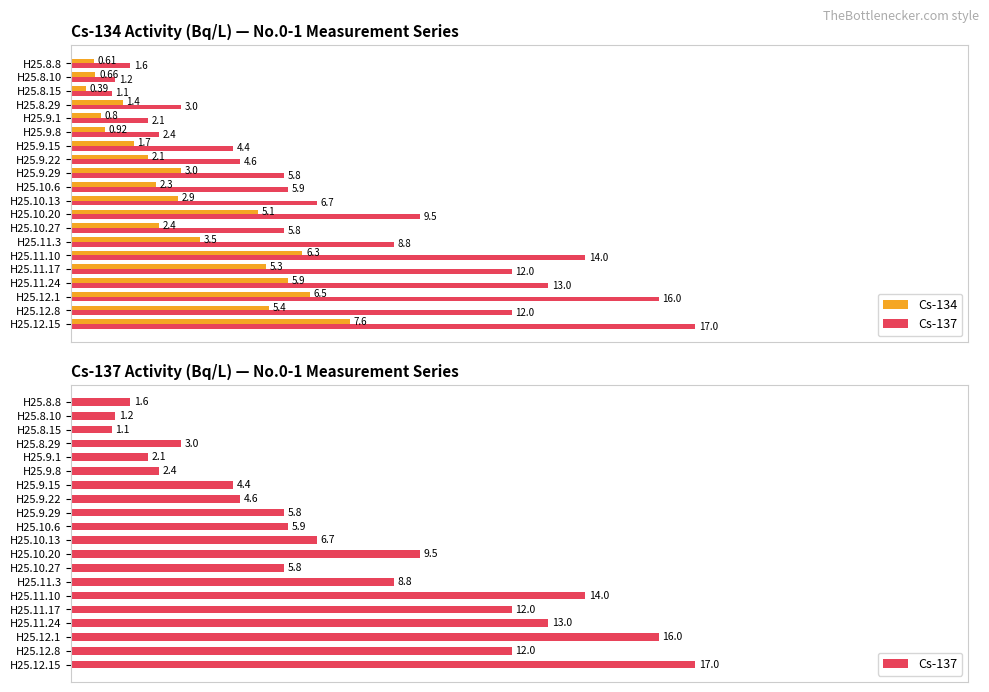

At how many categories does at least one series exceed 13?

3